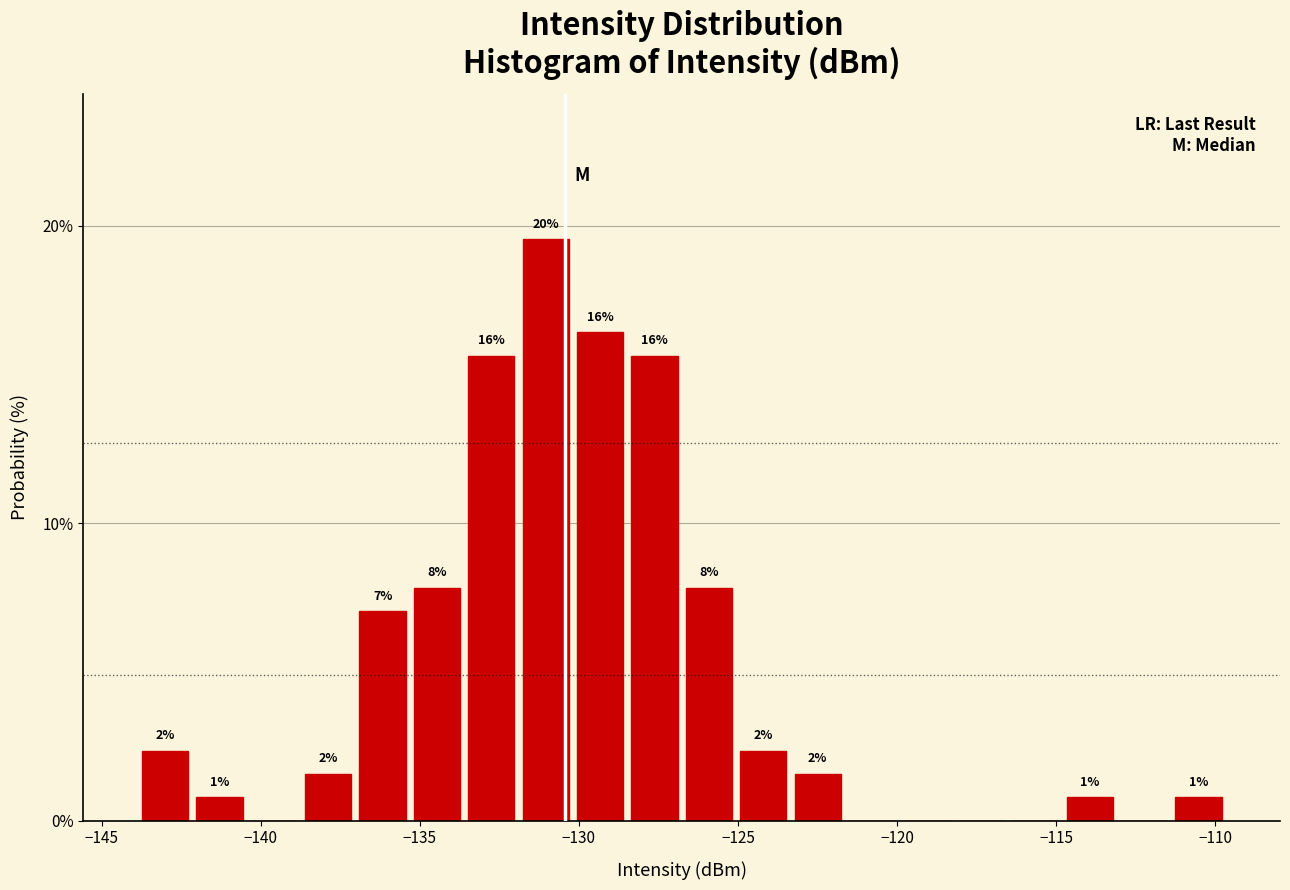

Read against the x-axis, roughly where is the centre of the tallest bar?

-131.0